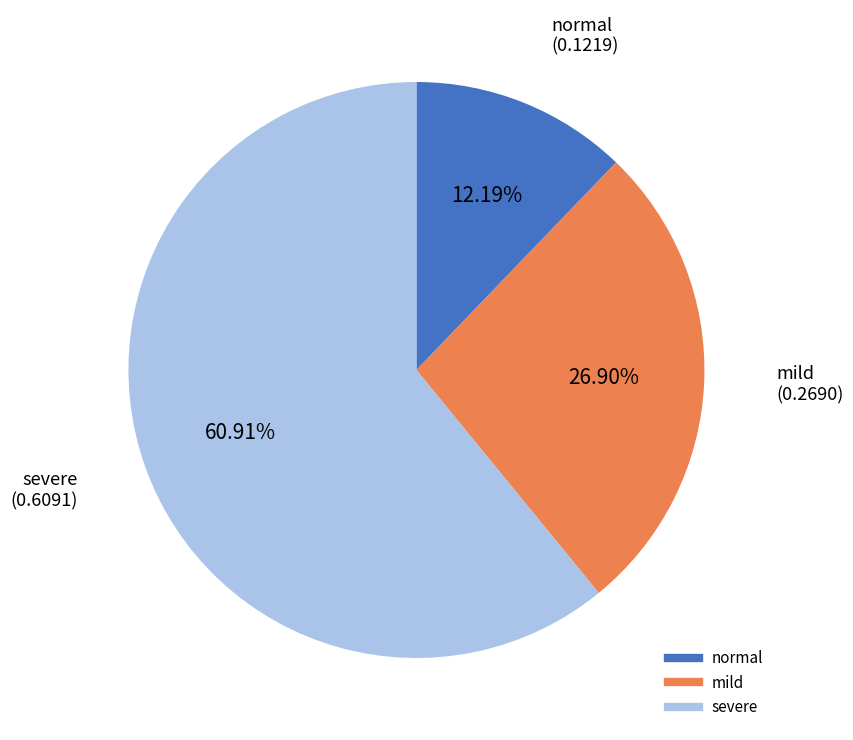

Is there any slice that represents more than half of the pie?

Yes